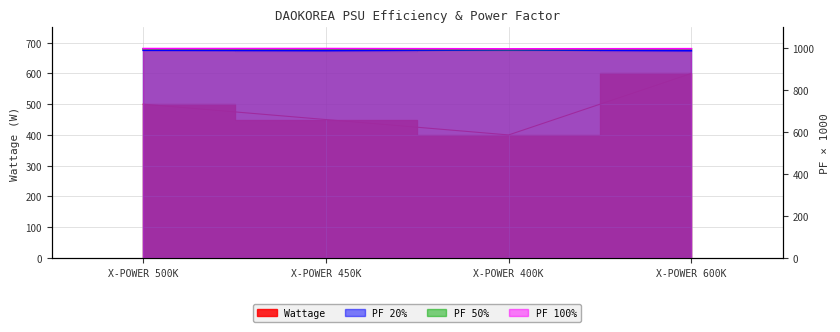

Which series has the largest total across all categories?

PF 100%